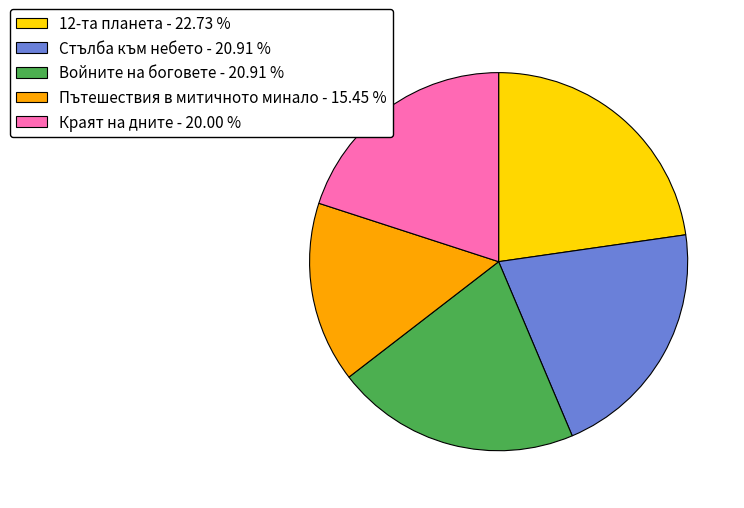

Which slice is the smallest?

Пътешествия в митичното минало